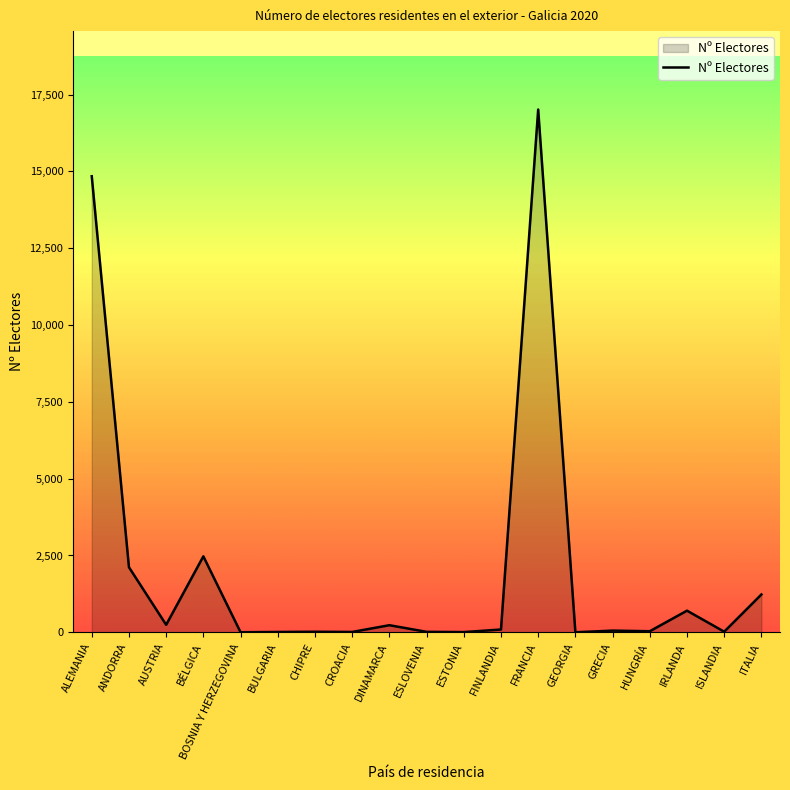

Which category has the highest value across all series?

FRANCIA